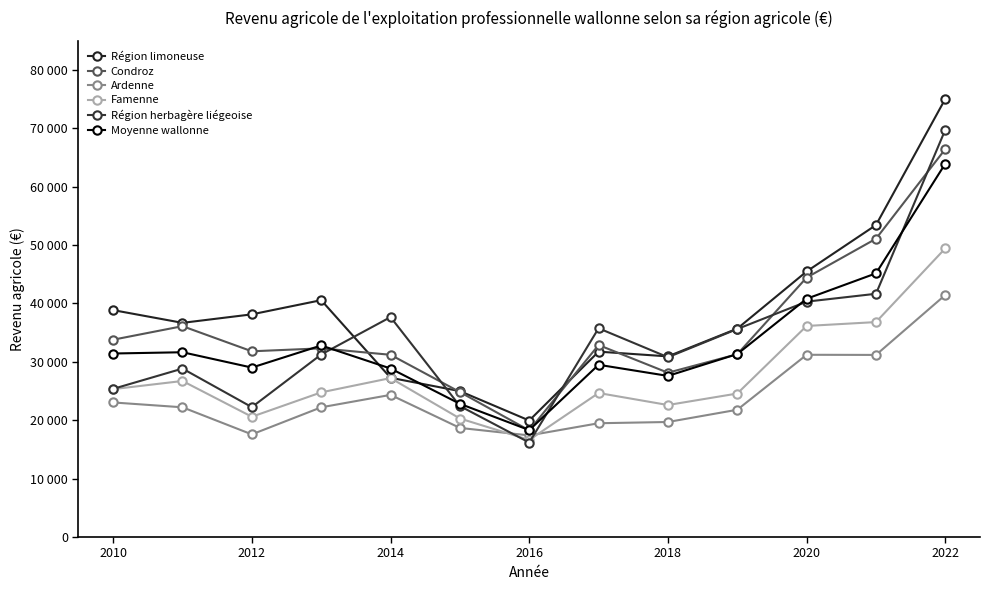

True or false: Ardenne and Condroz cross at least once.

False